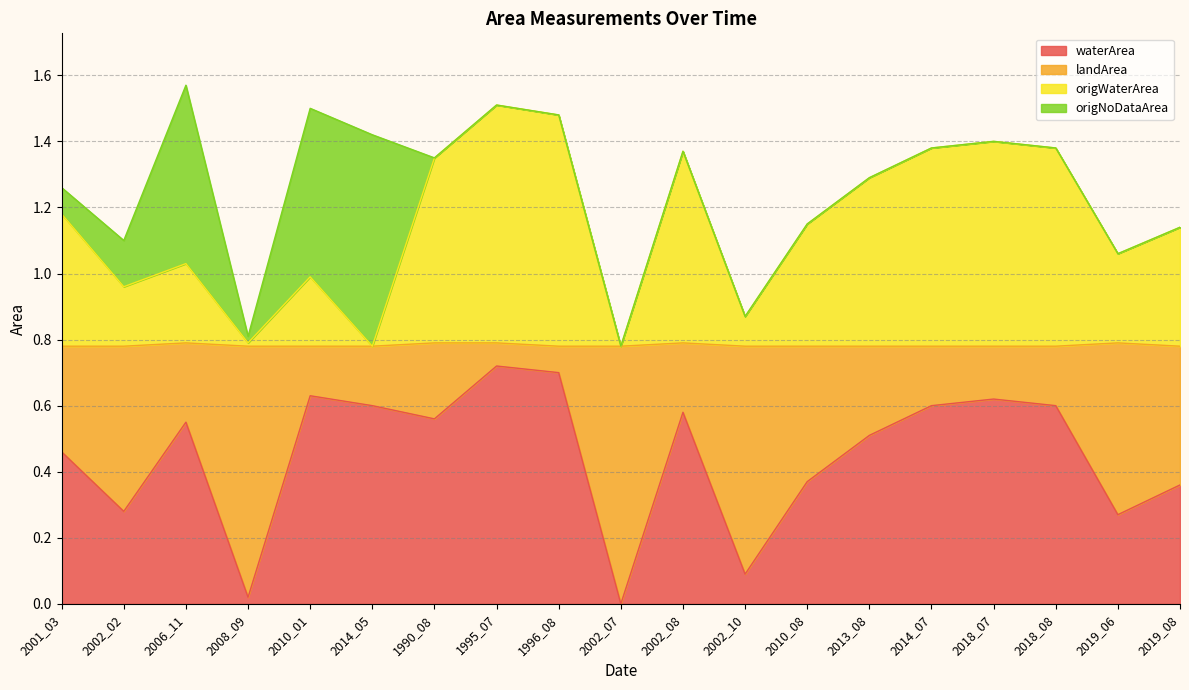

Does the chart display data point markers on the line(s)?

No